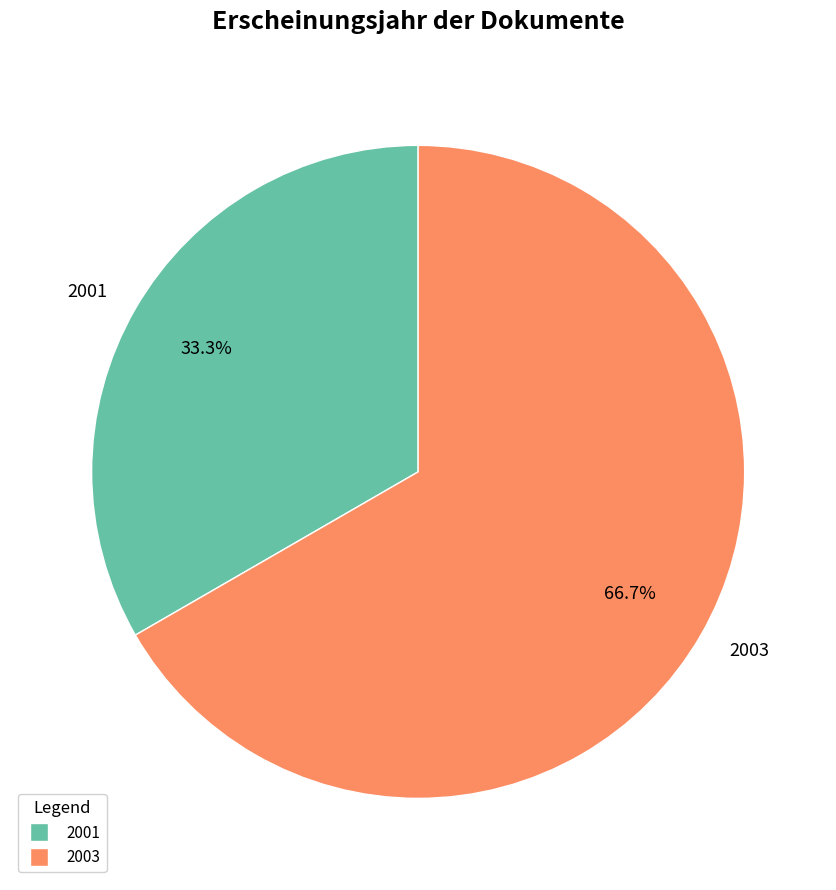

What is the largest slice in the pie chart?

2003